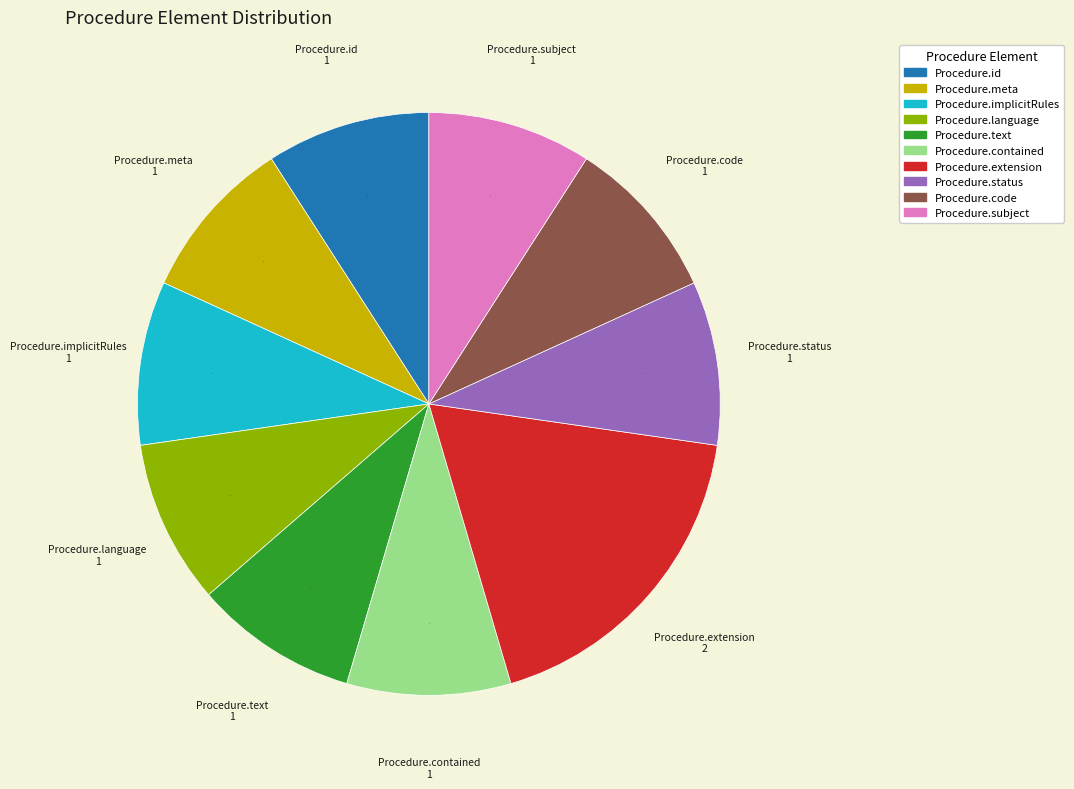

True or false: Procedure.subject accounts for 17% of the total.

False